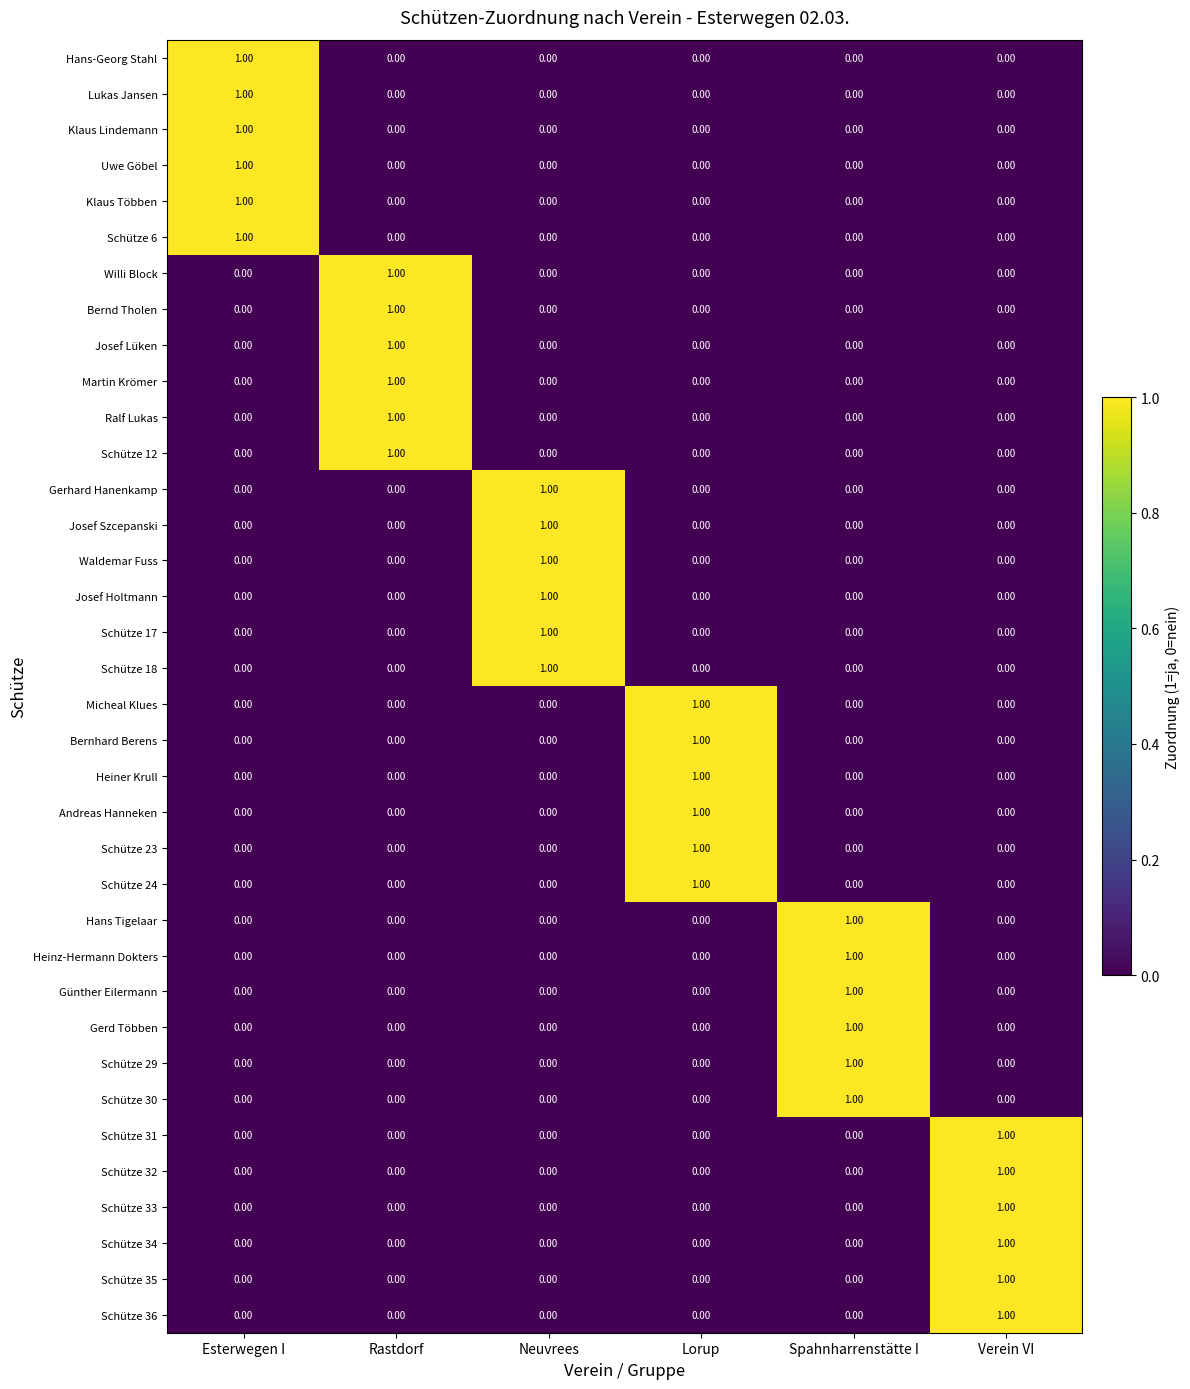

What is the total value across all series at Verein VI?

6